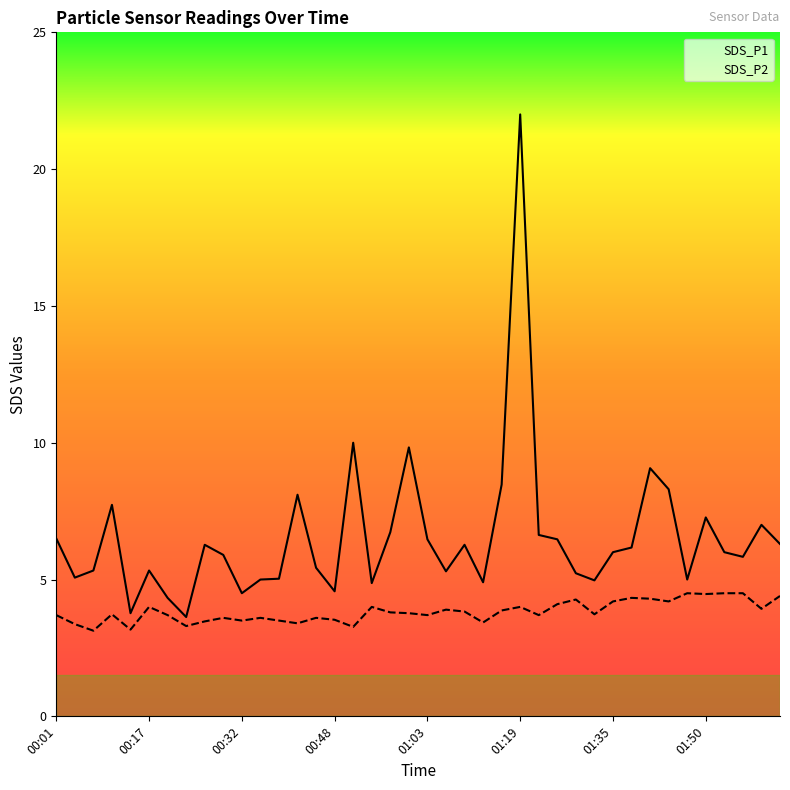

True or false: SDS_P1 has more than 0 interior local peaks.

True